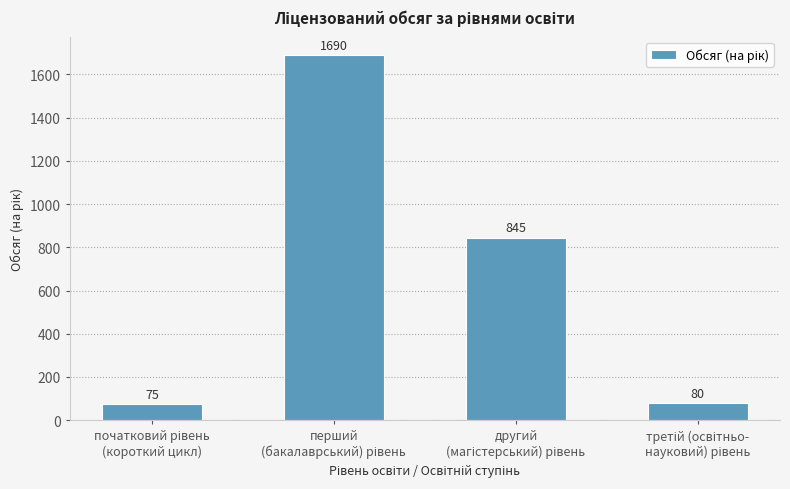

Reading left to right, transcribe all the data shown in this chart.

75	1690	845	80